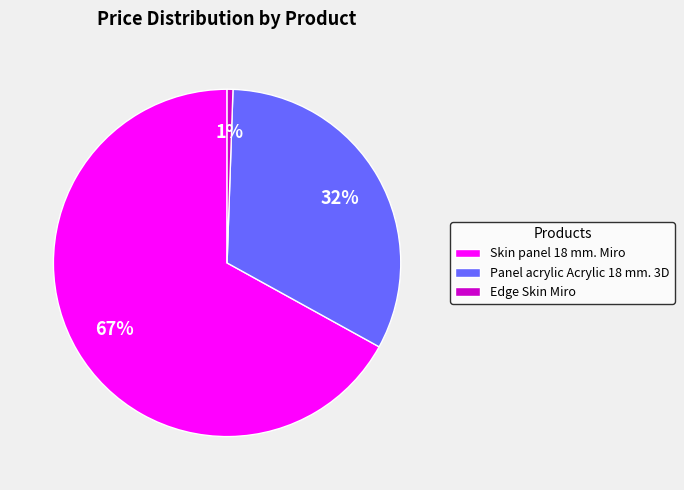

Count the number of slices in the pie.

3